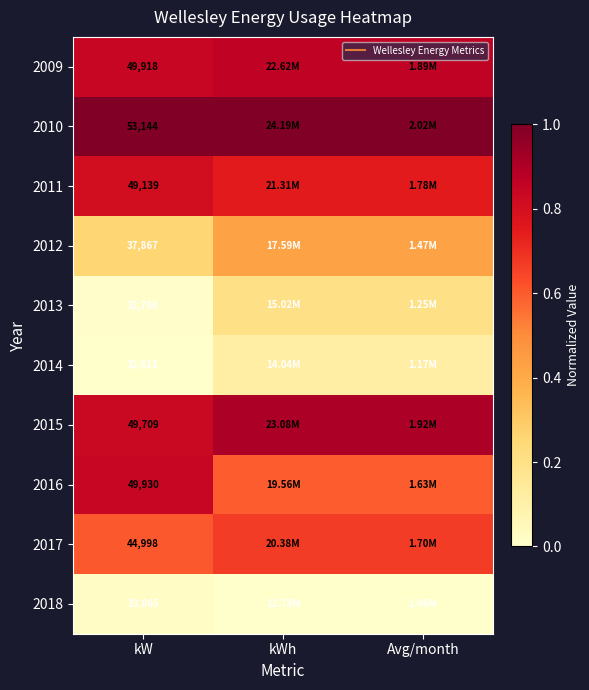

List the series in order of their peak value, lowest first.

2018, 2014, 2013, 2012, 2017, 2011, 2016, 2009, 2015, 2010